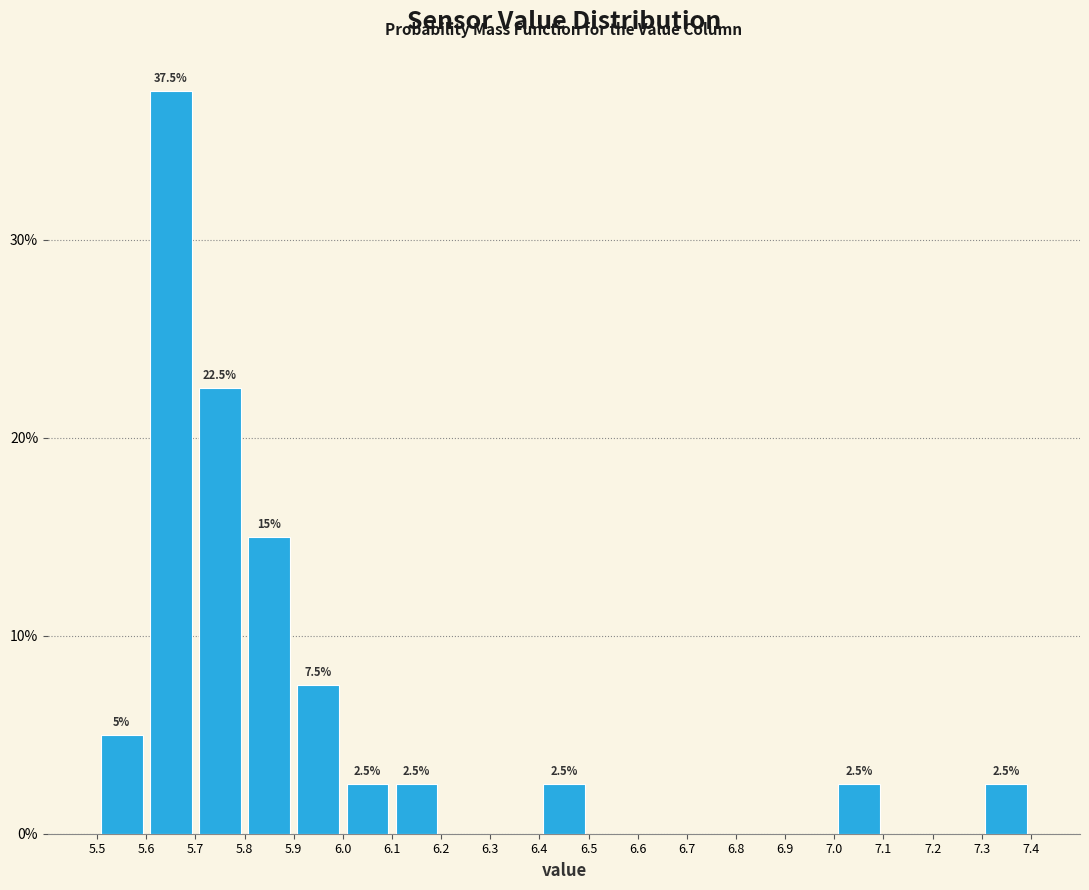

Which range on the x-axis has the tallest bar?

5.6 to 5.7